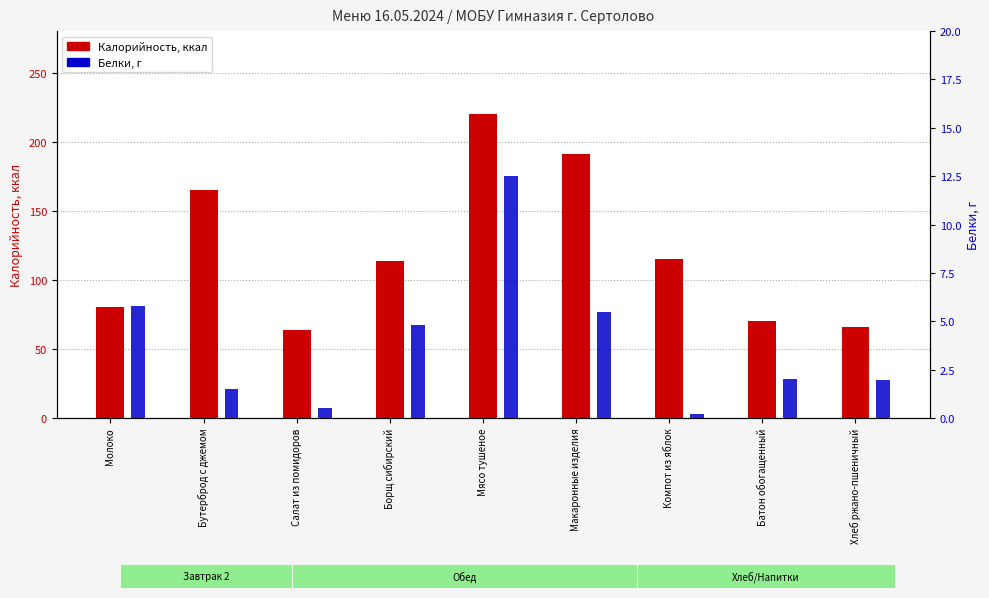

The value of Белки, г at Бутерброд с джемом is 1.0. True or false?

False